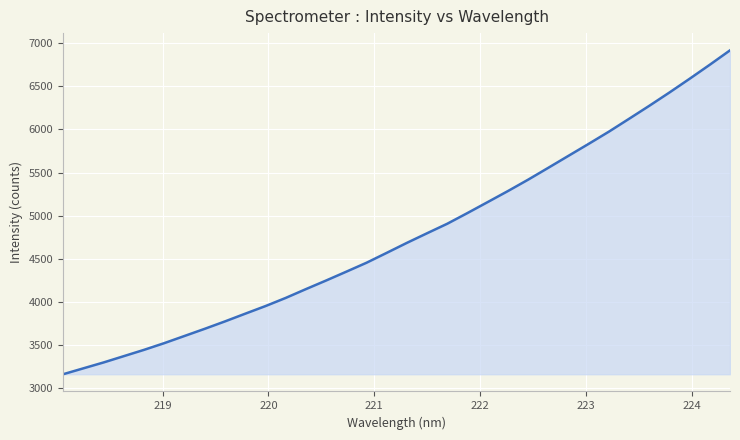

What is the greatest value displayed?

6918.1